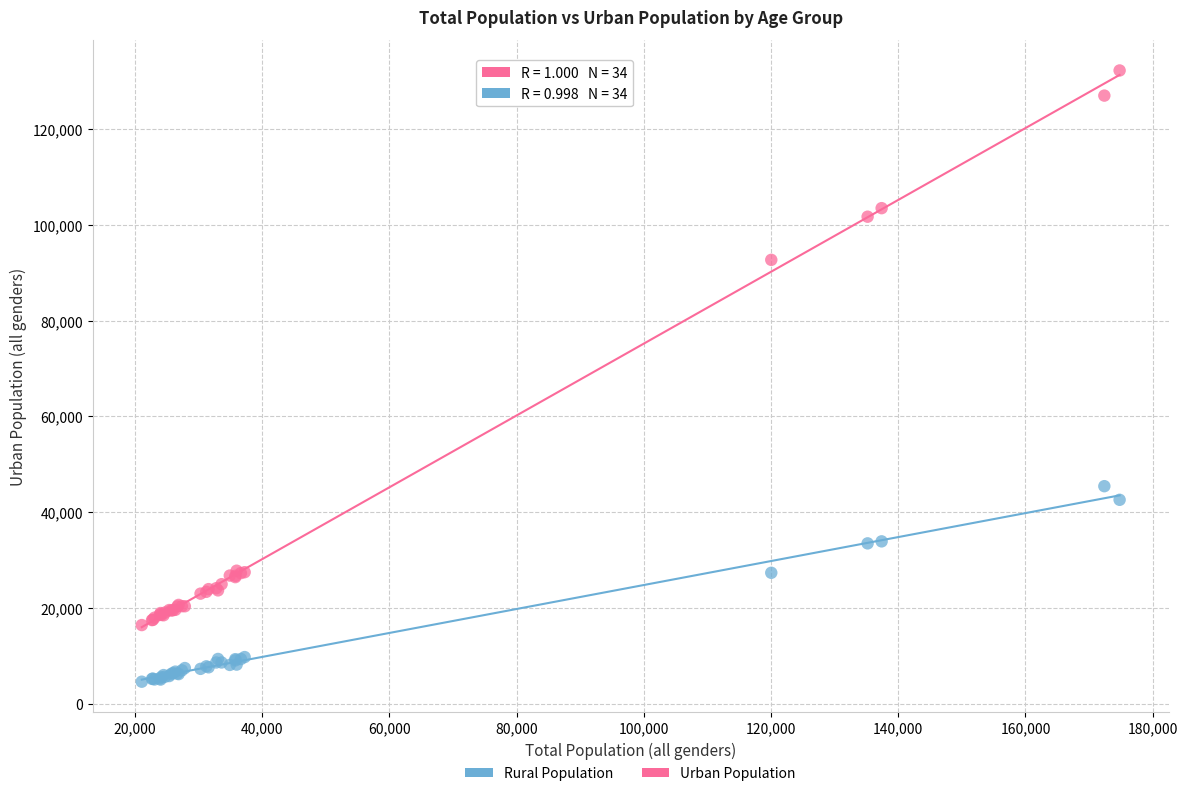

What are all the series names shown in the legend?

Rural Population, Urban Population